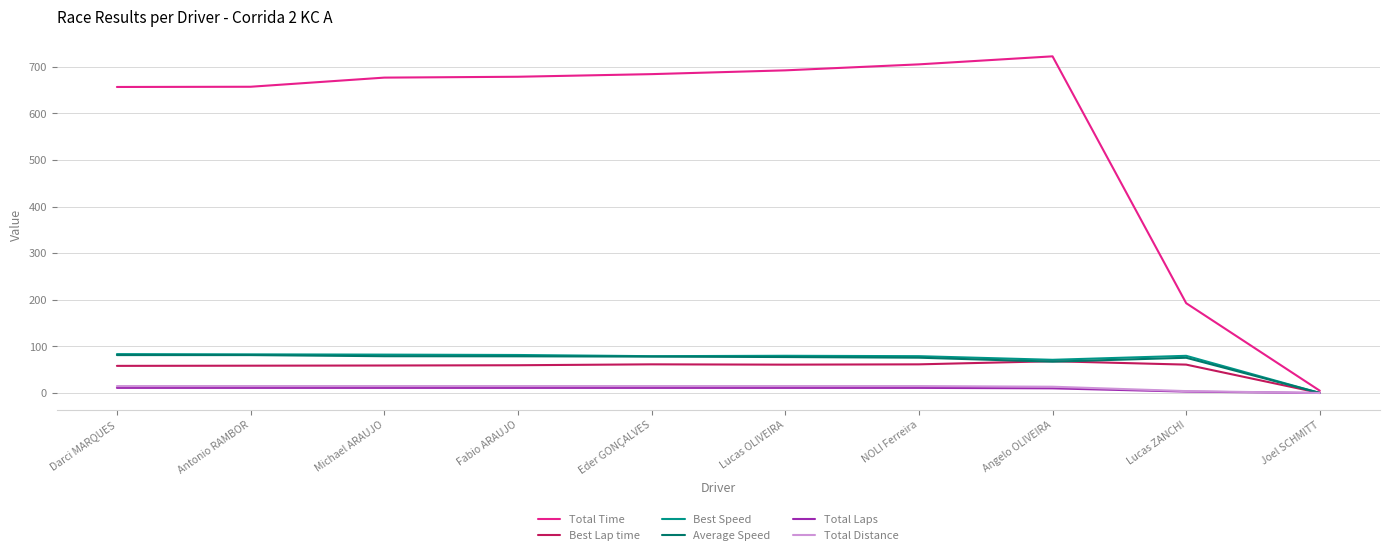

What is the total value across all series at Michael ARAUJO?

923.1